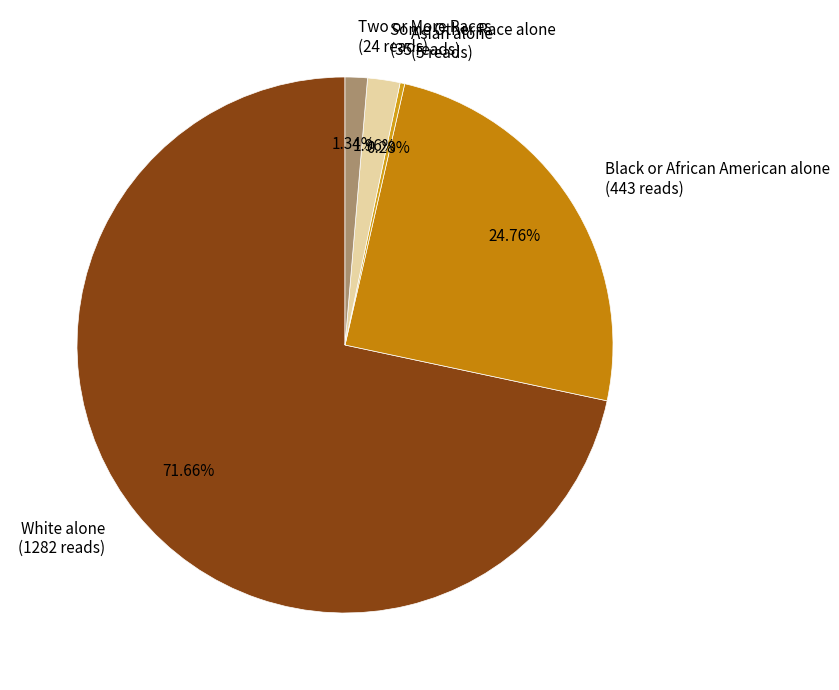

Which slice is the largest?

White alone